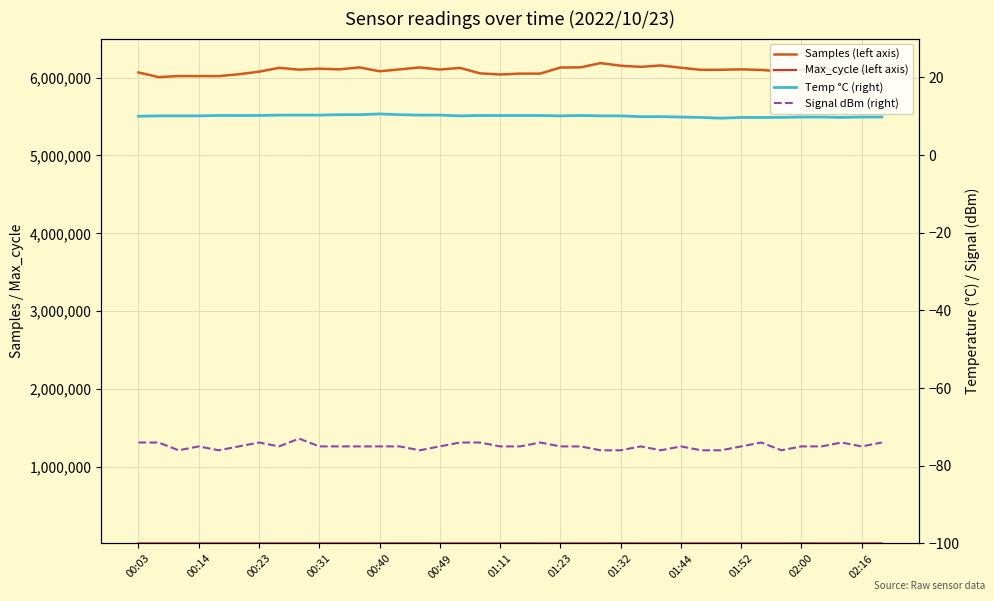

Rank the series by their maximum value, from highest to lowest.

Samples (left axis), Max_cycle (left axis), Temp °C (right), Signal dBm (right)